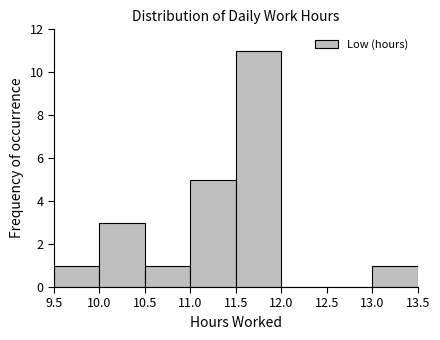

Reading left to right, transcribe this chart: for each bar, give the range it covers on the x-axis and its height. The values are not printed on the chart, so give them approximately, as read against the axis.

9.5 to 10.0: 1
10.0 to 10.5: 3
10.5 to 11.0: 1
11.0 to 11.5: 5
11.5 to 12.0: 11
12.0 to 12.5: 0
12.5 to 13.0: 0
13.0 to 13.5: 1